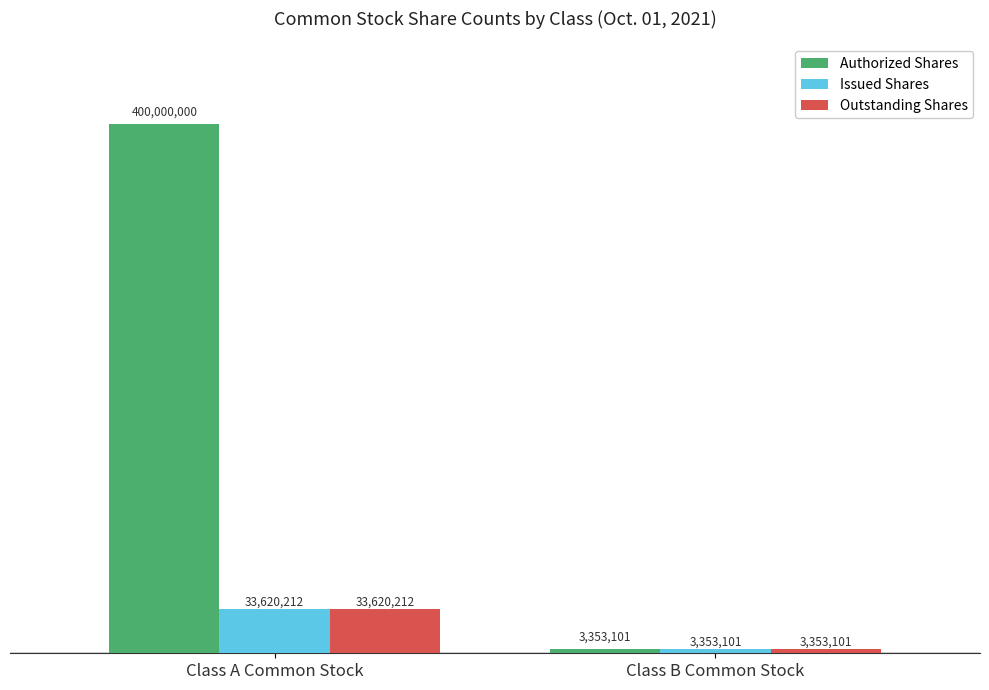

Reading left to right, extract all data points from this chart.

Authorized Shares: 400000000	3353101
Issued Shares: 33620212	3353101
Outstanding Shares: 33620212	3353101